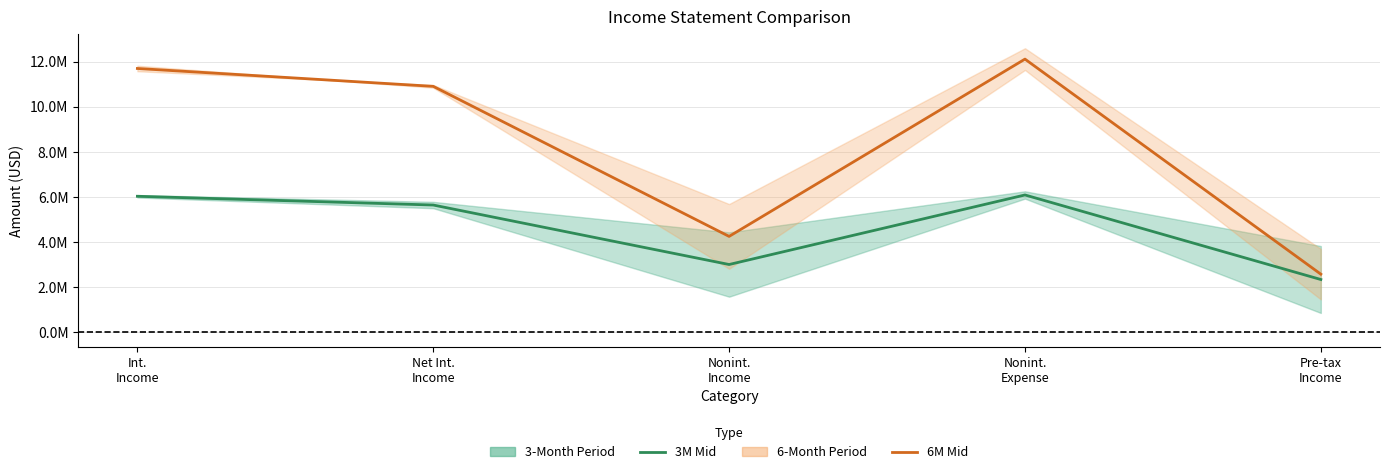

What is the label of the 1st point from the left?

Int.
Income